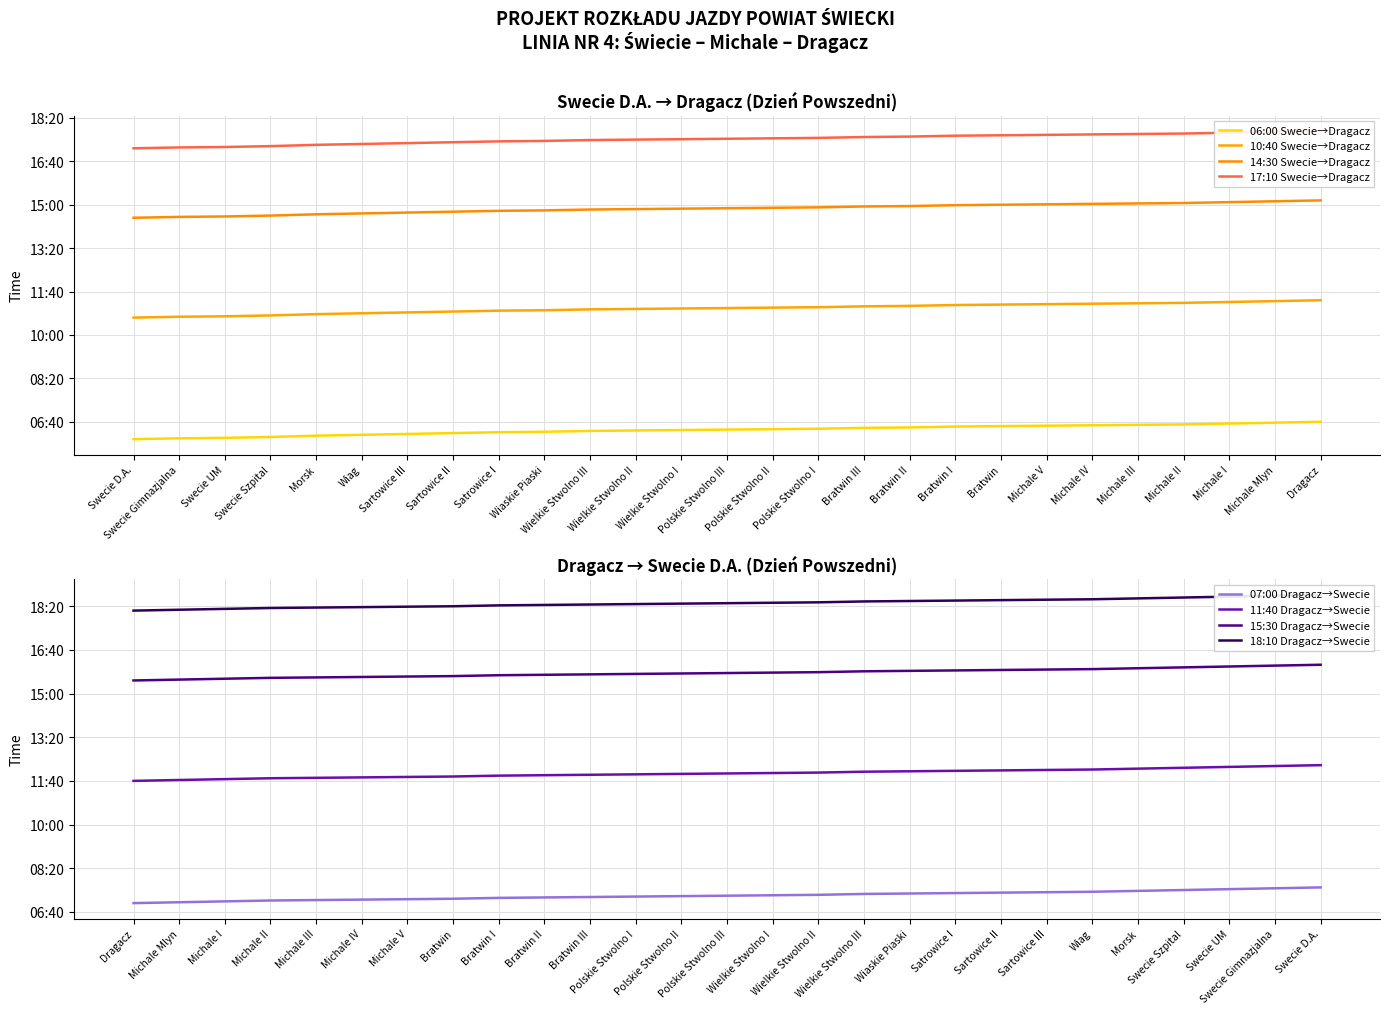

True or false: 10:40 departure (Swecie->Dragacz) and 17:10 departure (Swecie->Dragacz) cross at least once.

False